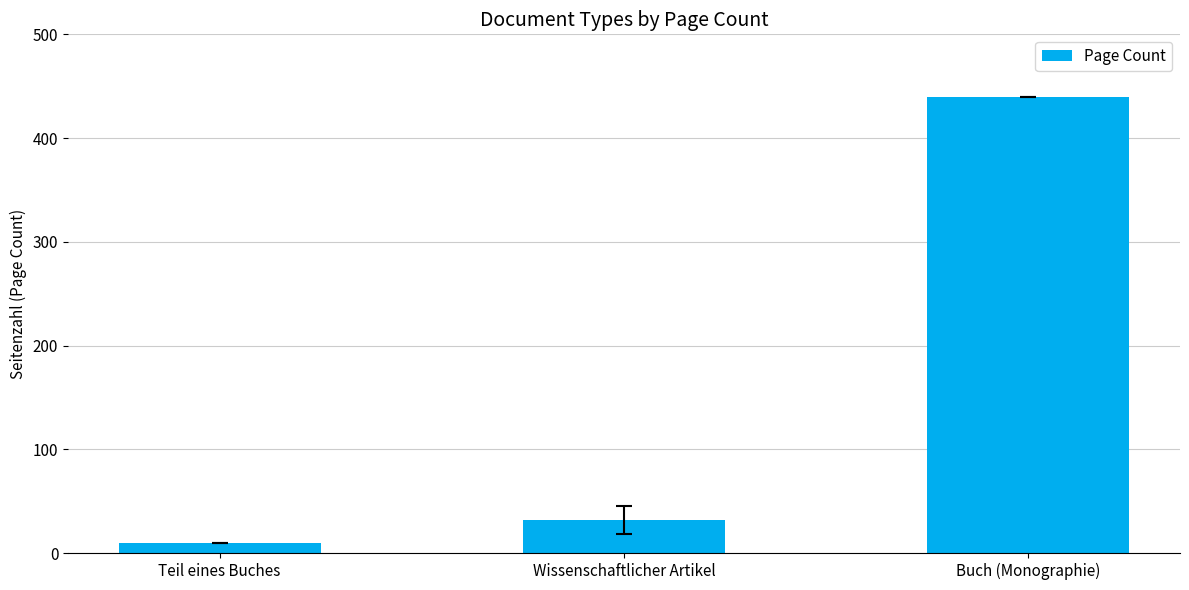

What is the ratio of the value at Teil eines Buches to the value at Wissenschaftlicher Artikel?

0.3